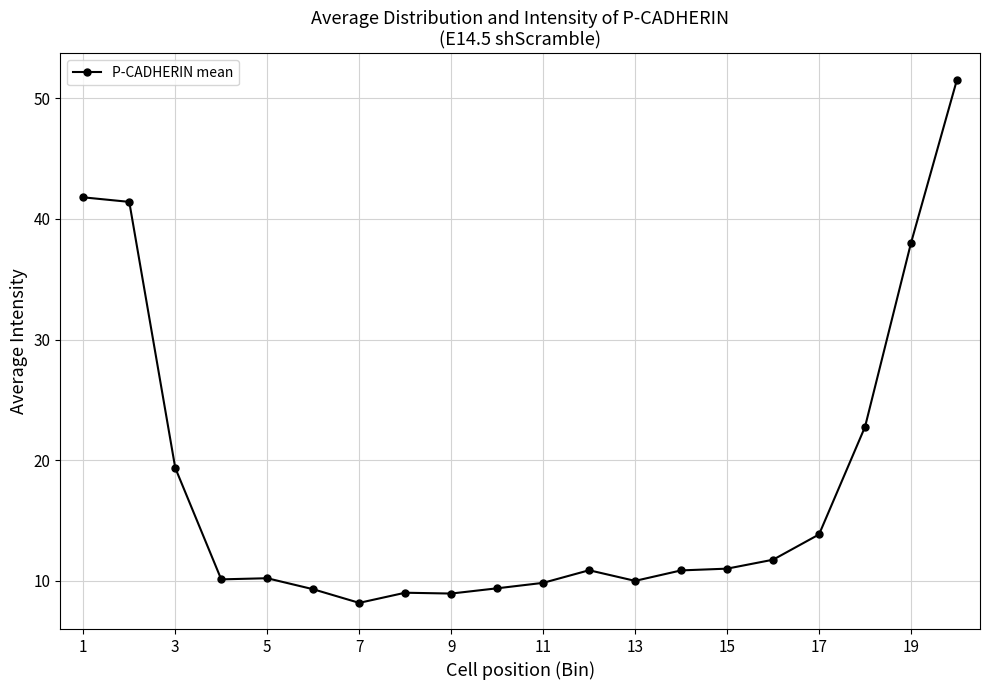

What is the smallest value displayed?

8.2